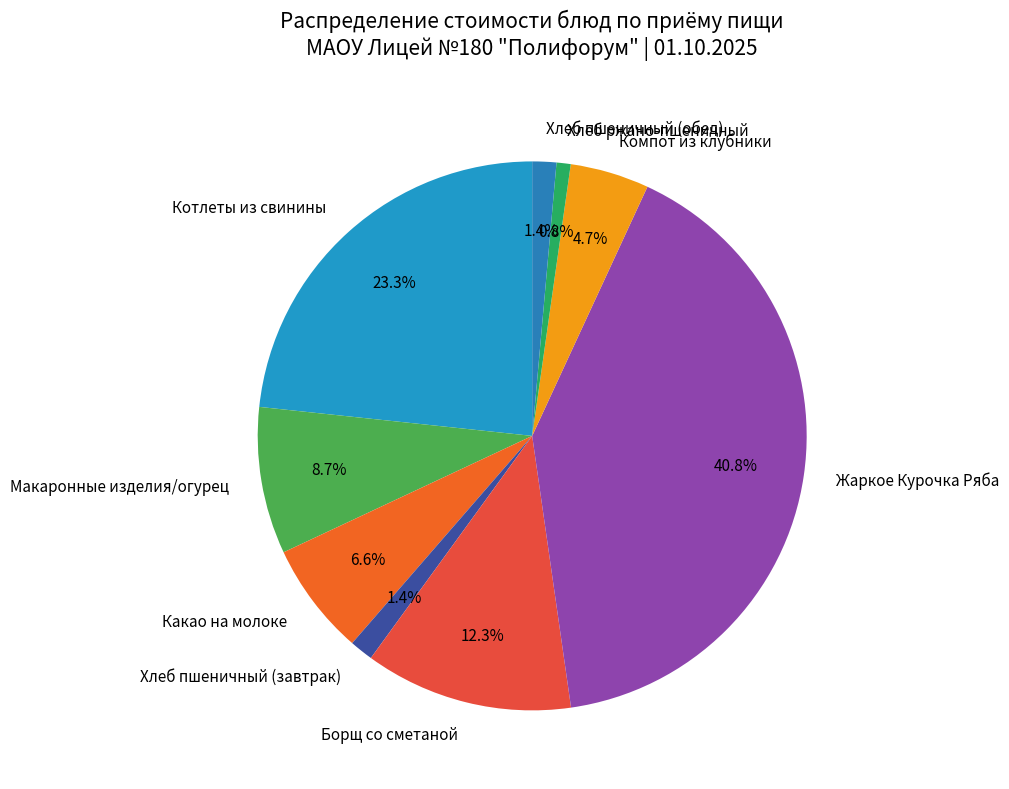

True or false: Макаронные изделия/огурец accounts for 17% of the total.

False